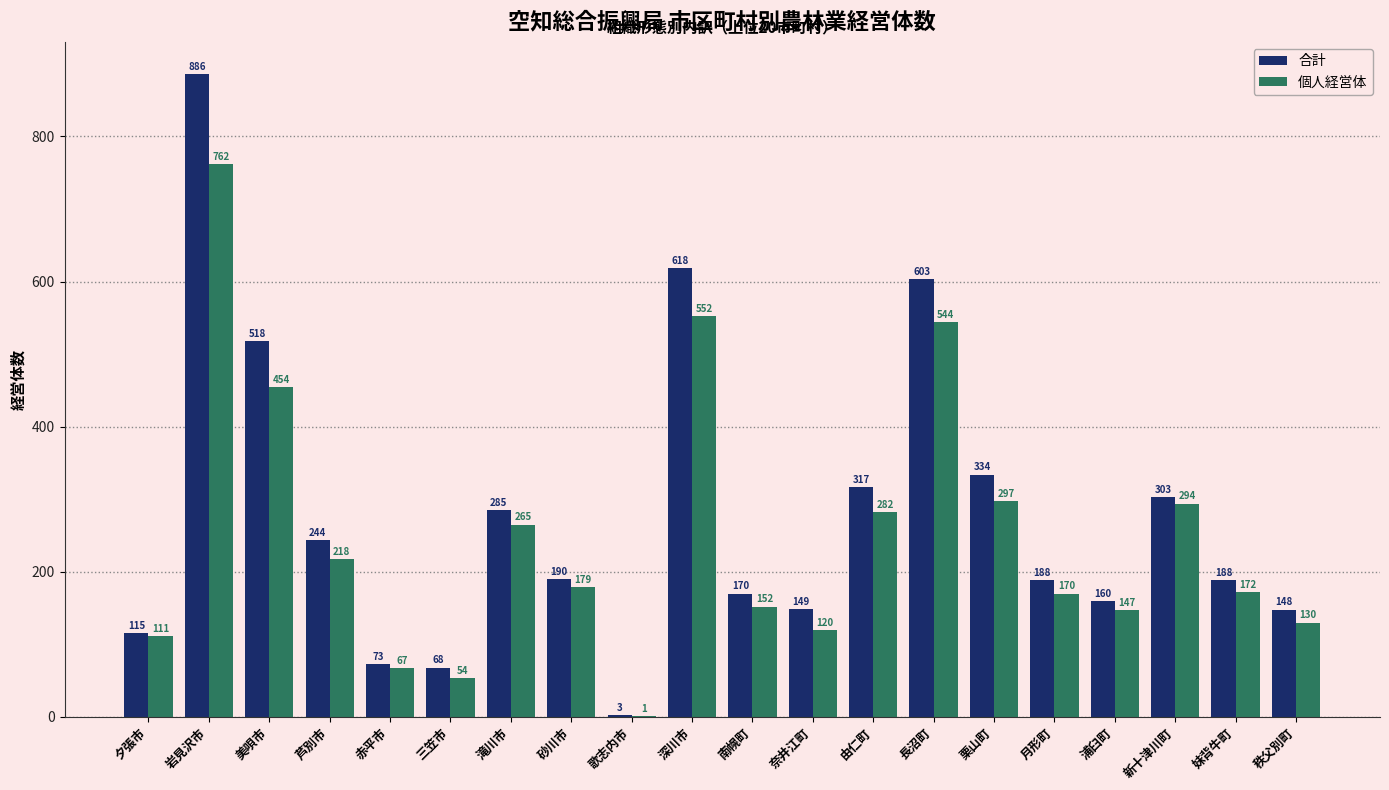

At which label does 個人経営体 first exceed 179?

岩見沢市